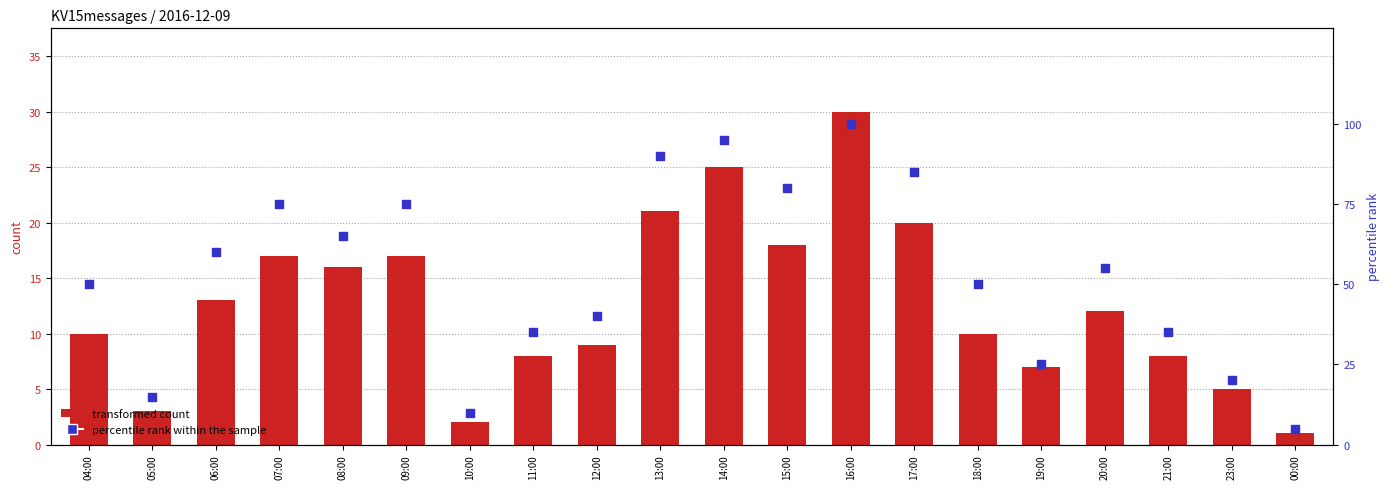

What is the total value across all series at 11:00?

43